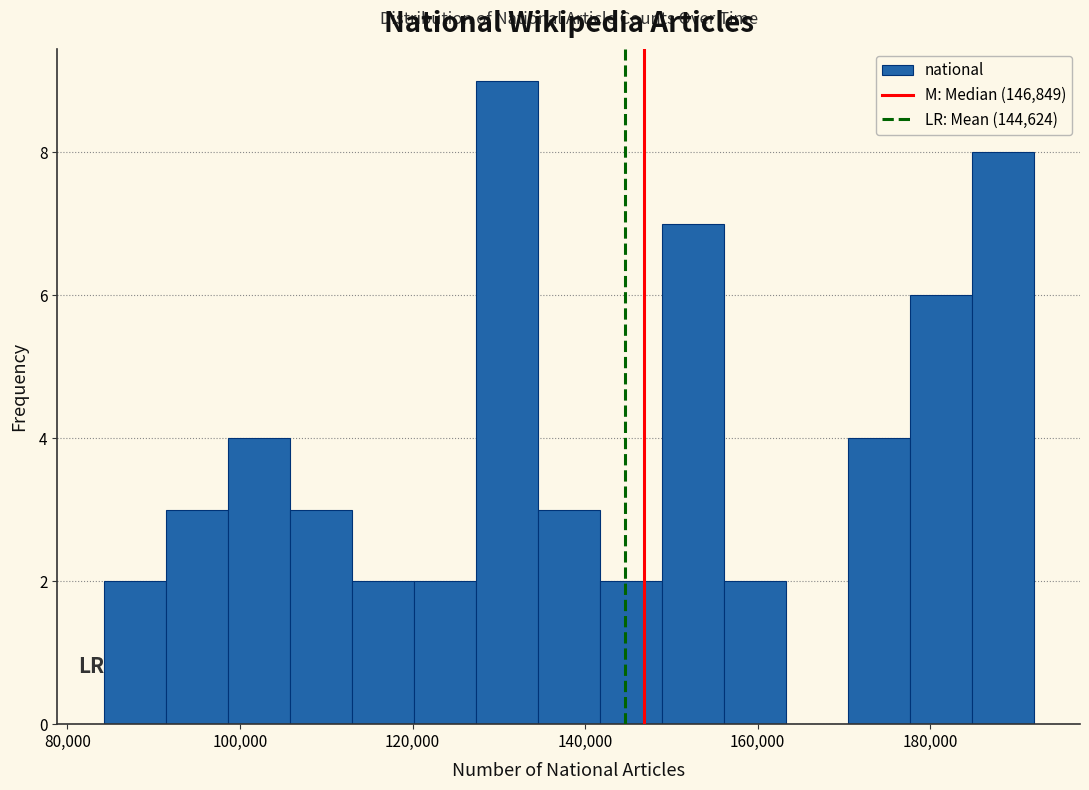

Around what value on the x-axis is the tallest bar? Give the approximate position of its centre, as read against the axis.

130000